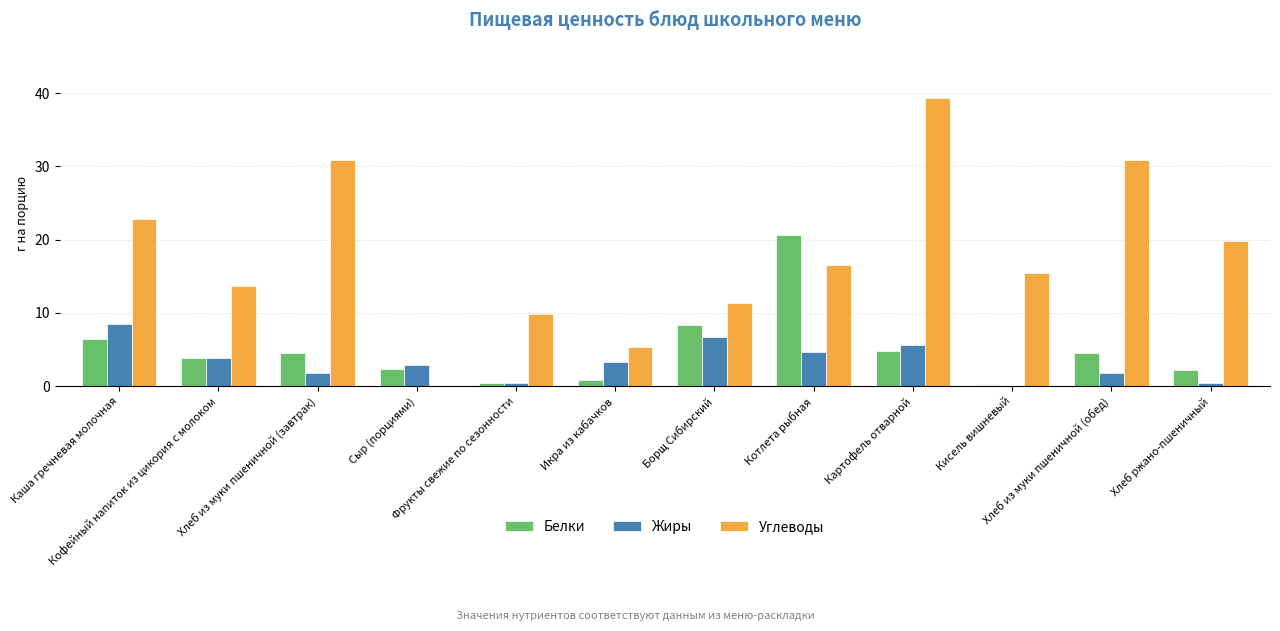

What is the sum of all Углеводы values?

215.9